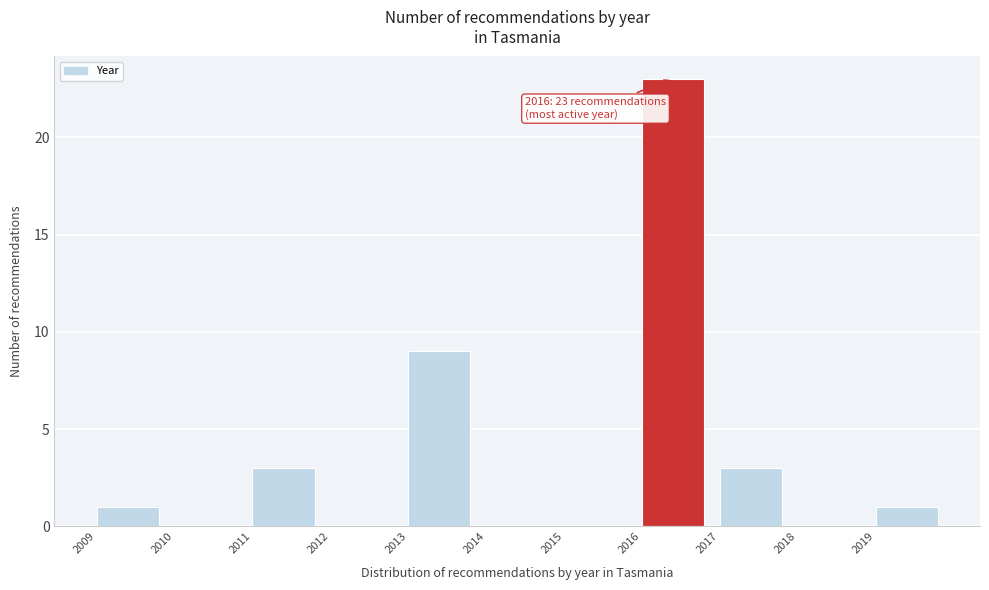

Which range on the x-axis has the tallest bar?

2016 to 2017